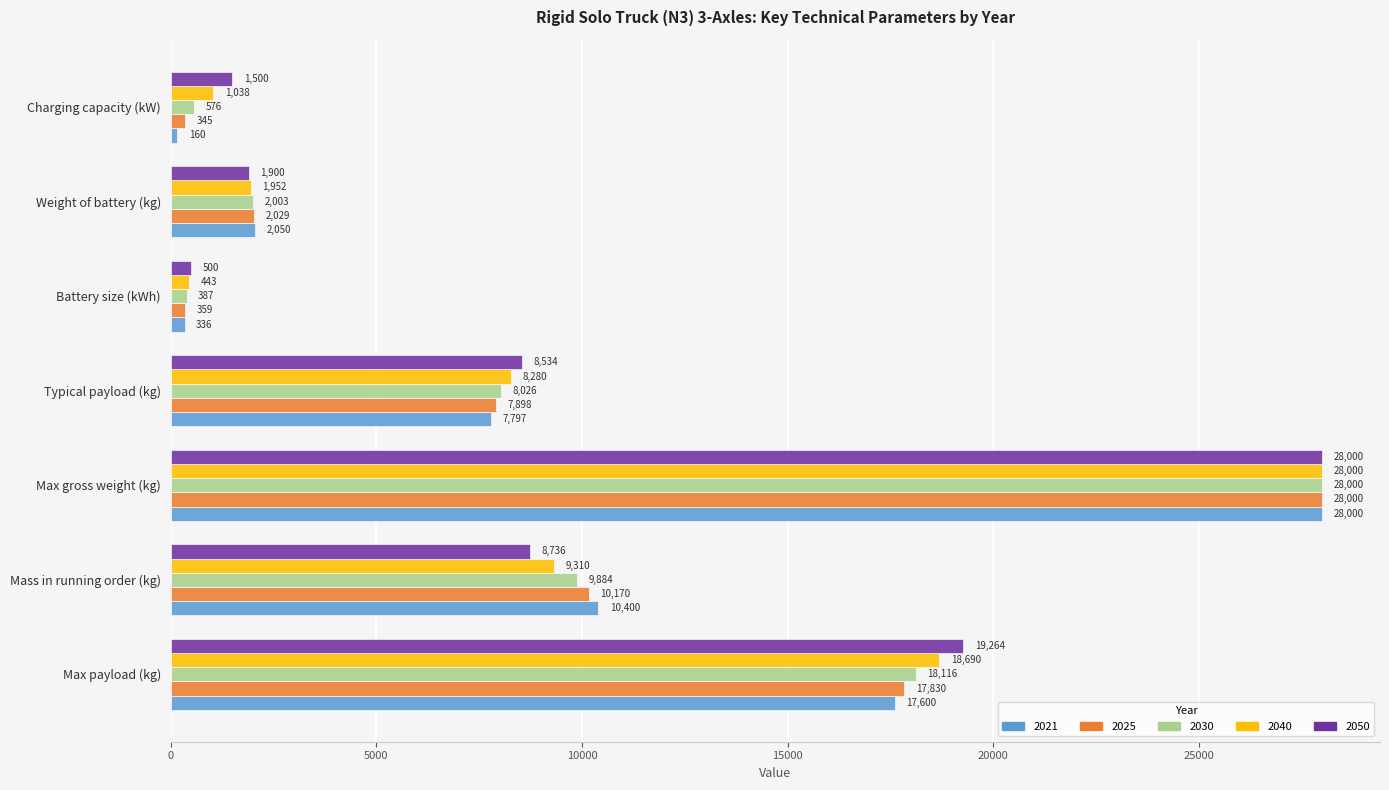

How many series are shown in this chart?

5